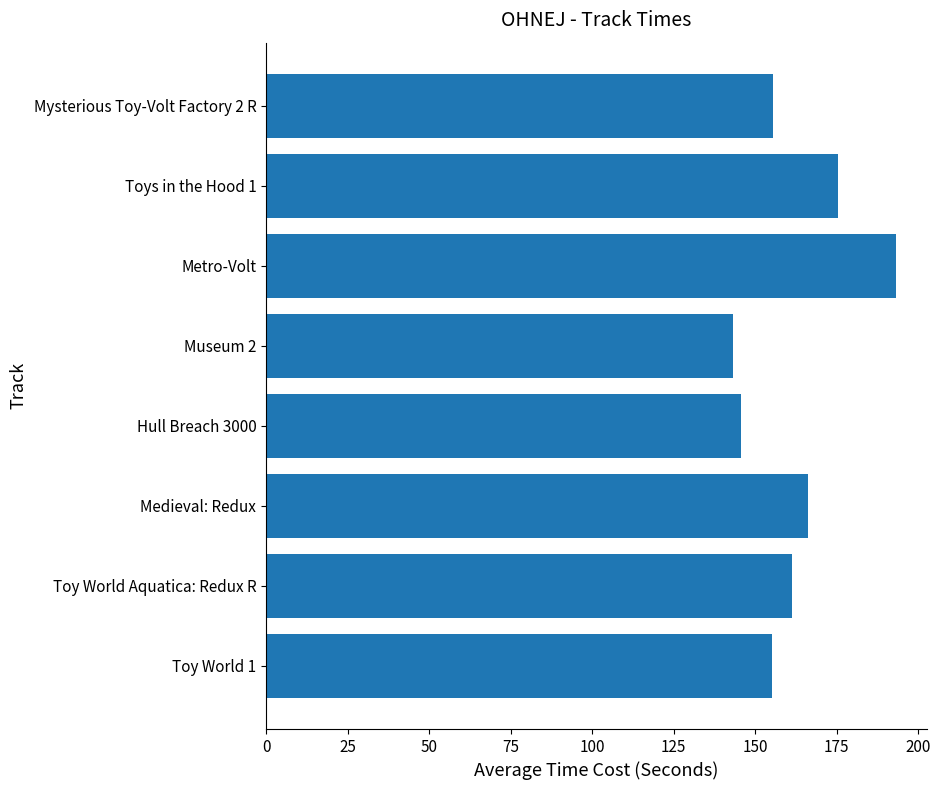

What value does the data have at Toy World Aquatica: Redux R?

161.3